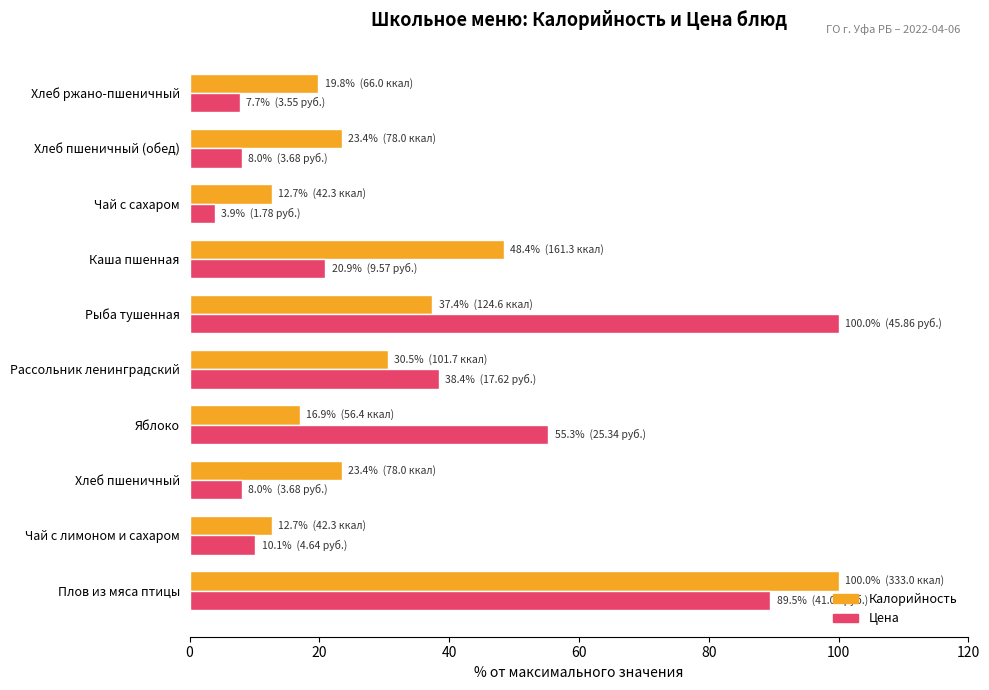

What is the difference between the second highest and second lowest values in the Калорийность series?

35.7